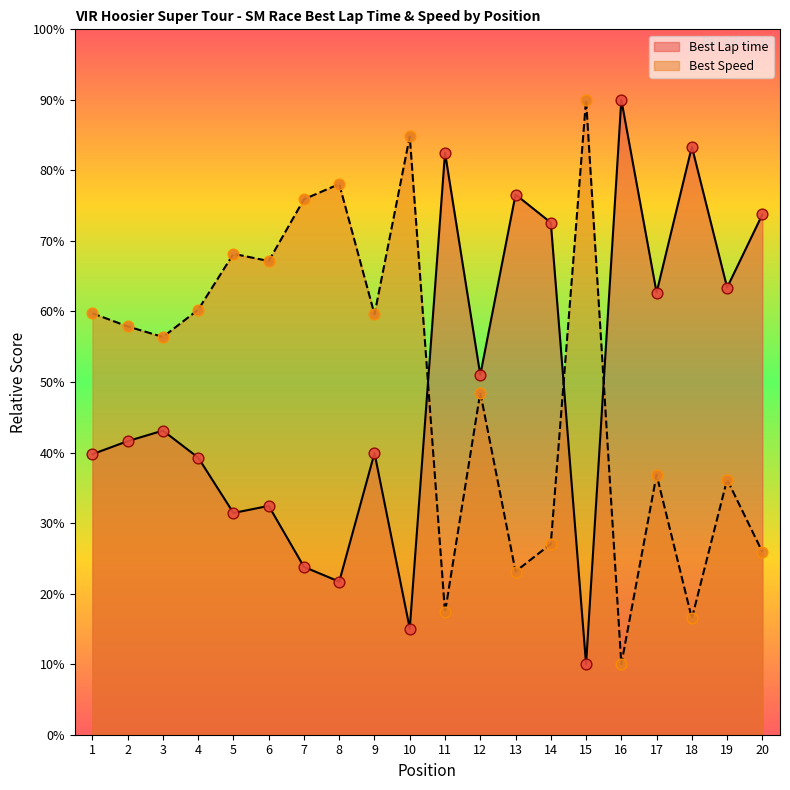

Which series has the largest total across all categories?

Best Speed